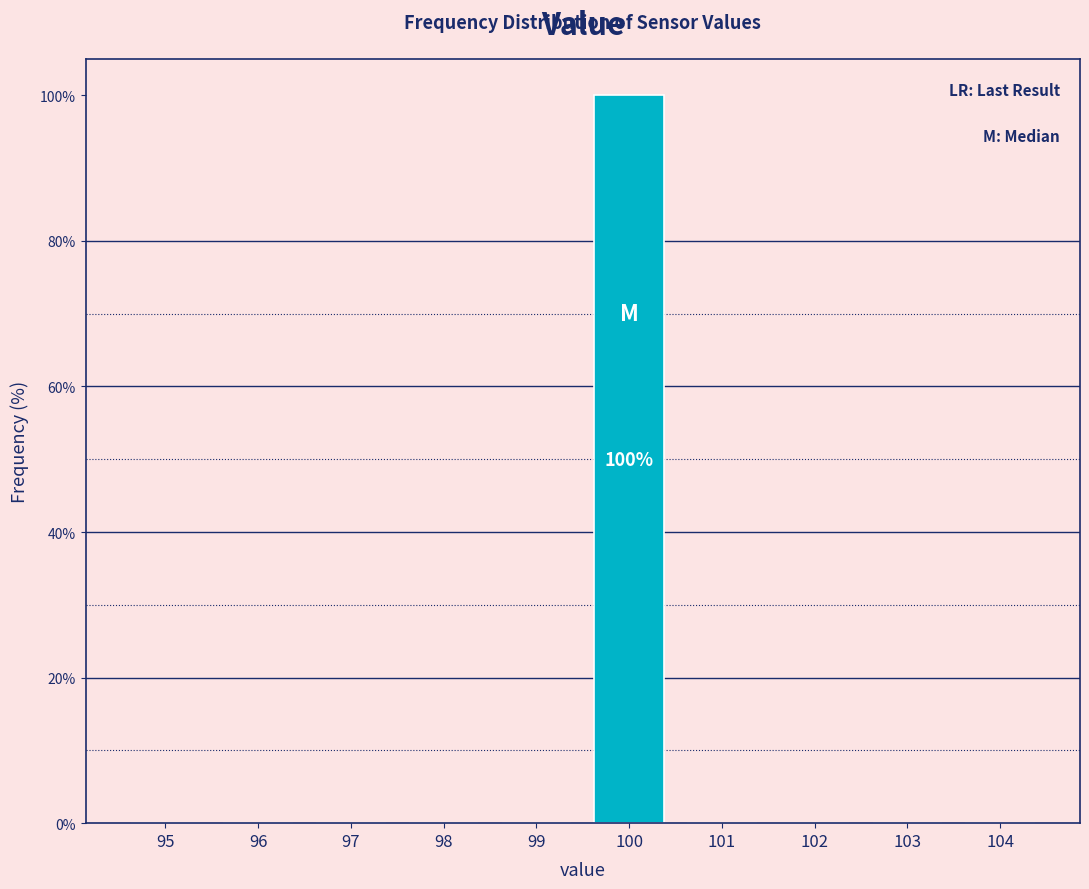

Reading left to right, list all the values displayed in this chart.

95=0	96=0	97=0	98=0	99=0	100=100	101=0	102=0	103=0	104=0